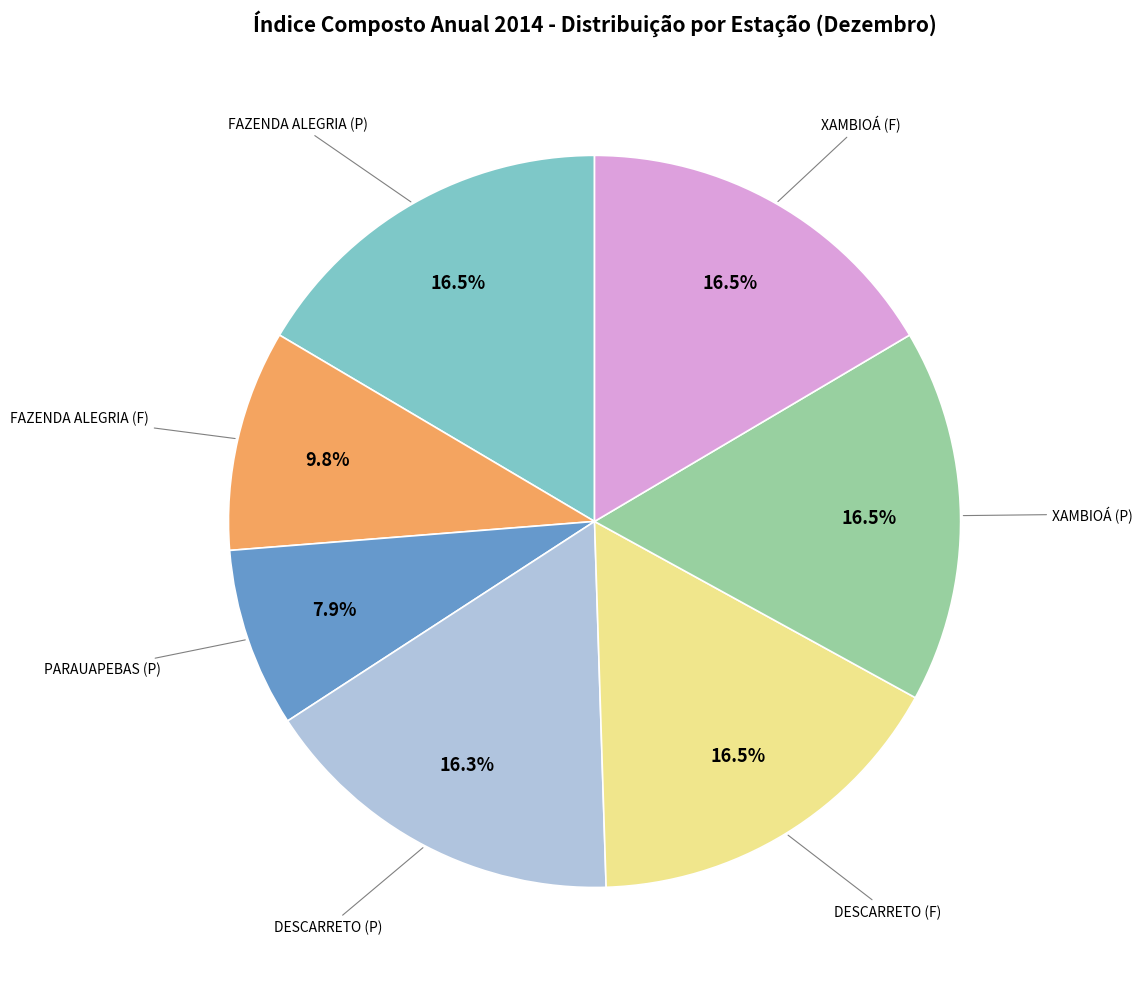

Does any single category account for the majority?

No